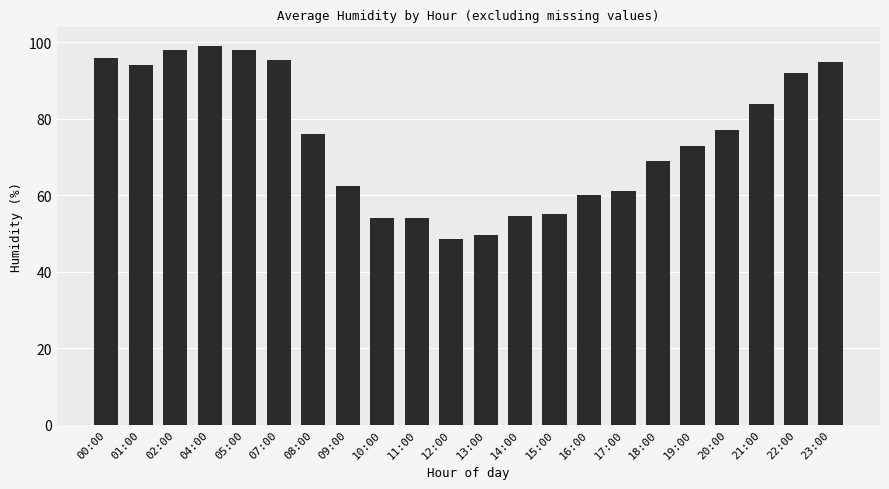

Reading left to right, list all the values displayed in this chart.

96.0	94.0	98.0	99.0	98.0	95.5	76.0	62.5	54.0	54.0	48.5	49.5	54.5	55.0	60.0	61.0	69.0	73.0	77.0	84.0	92.0	95.0